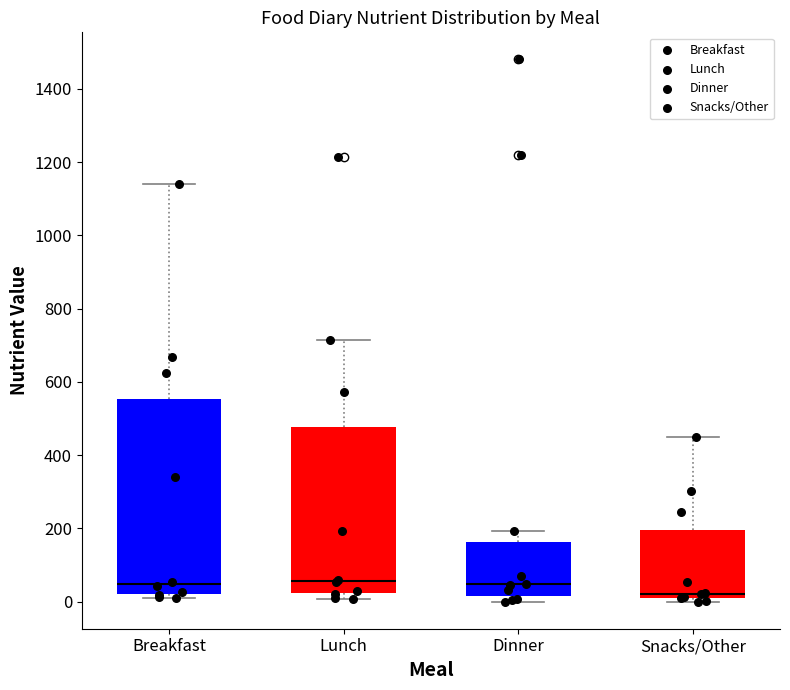

Where is the upper edge of the box for Dinner on the y-axis? The values are not printed on the chart, so give them approximately, as read against the axis.

160